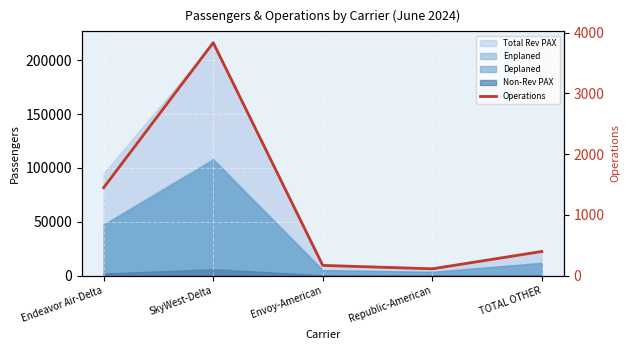

Which has a higher value, SkyWest-Delta or Envoy-American?

SkyWest-Delta